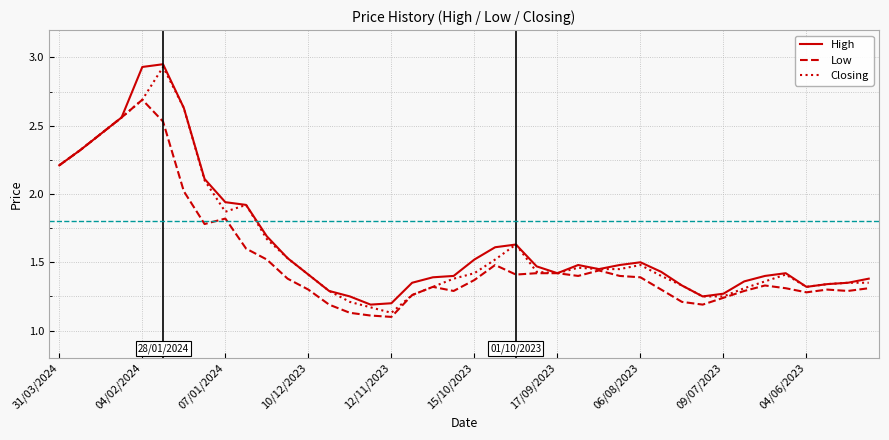

Rank the series by their maximum value, from lowest to highest.

Low, Closing, High